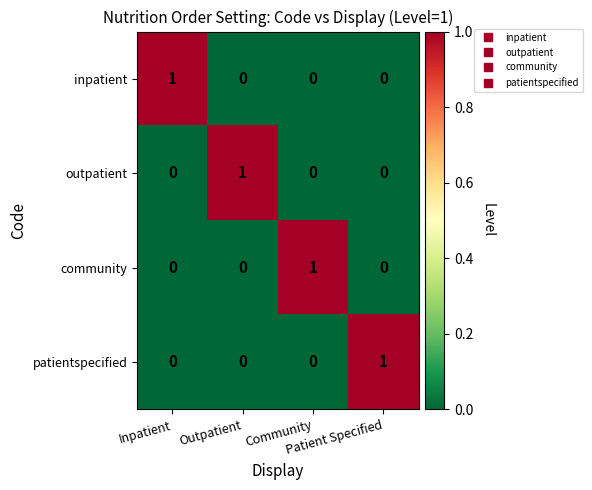

How many series are shown in this chart?

4